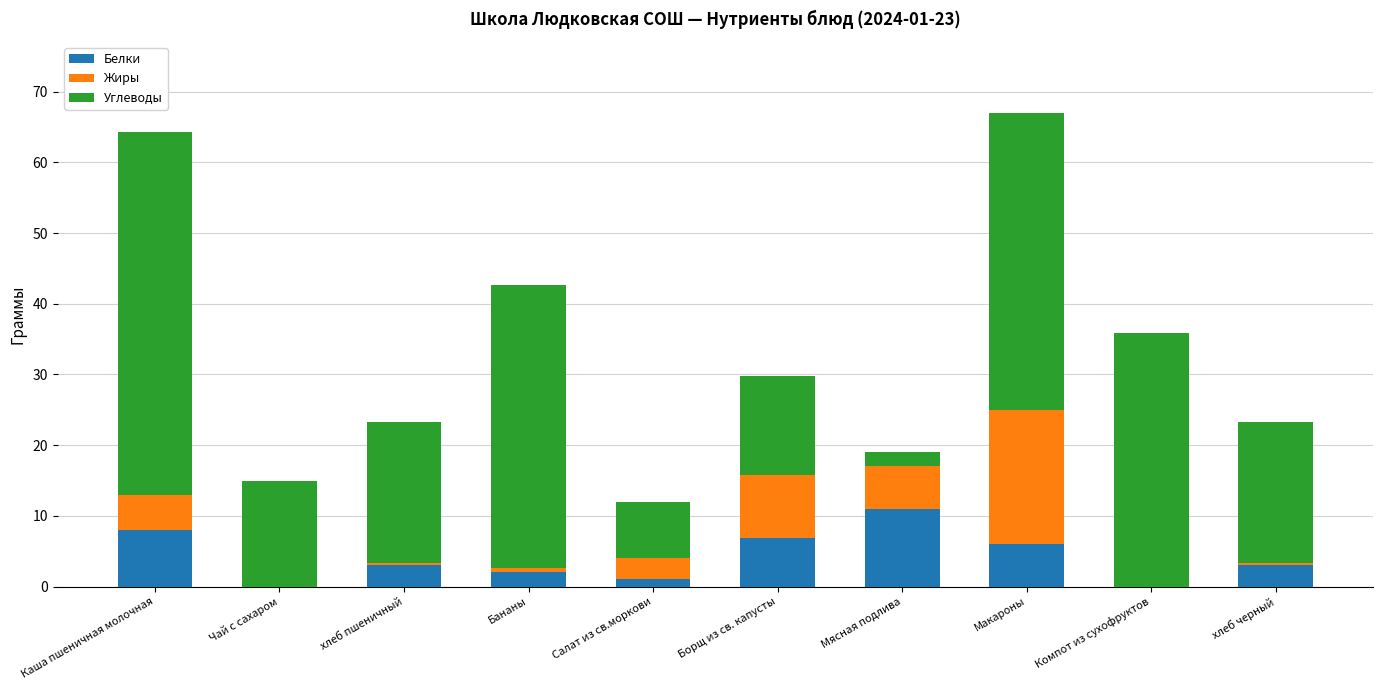

The value of Белки at Компот из сухофруктов is 0.0. True or false?

True